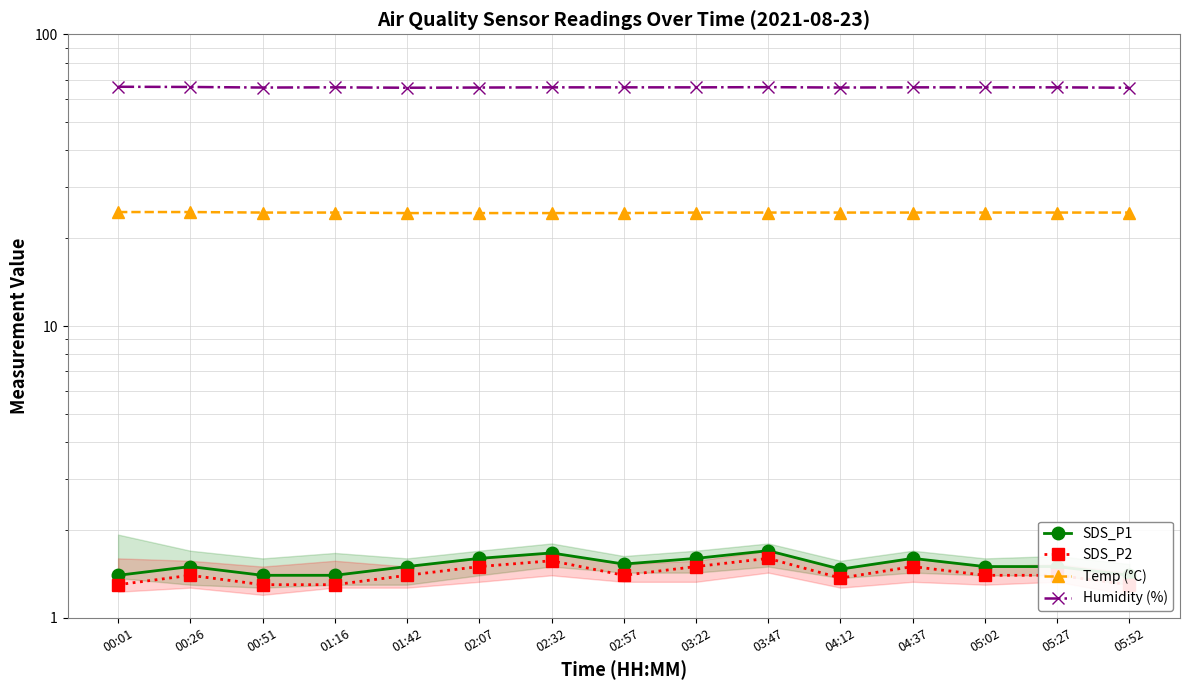

At which category does SDS_P2 reach its first local valley?

02:57